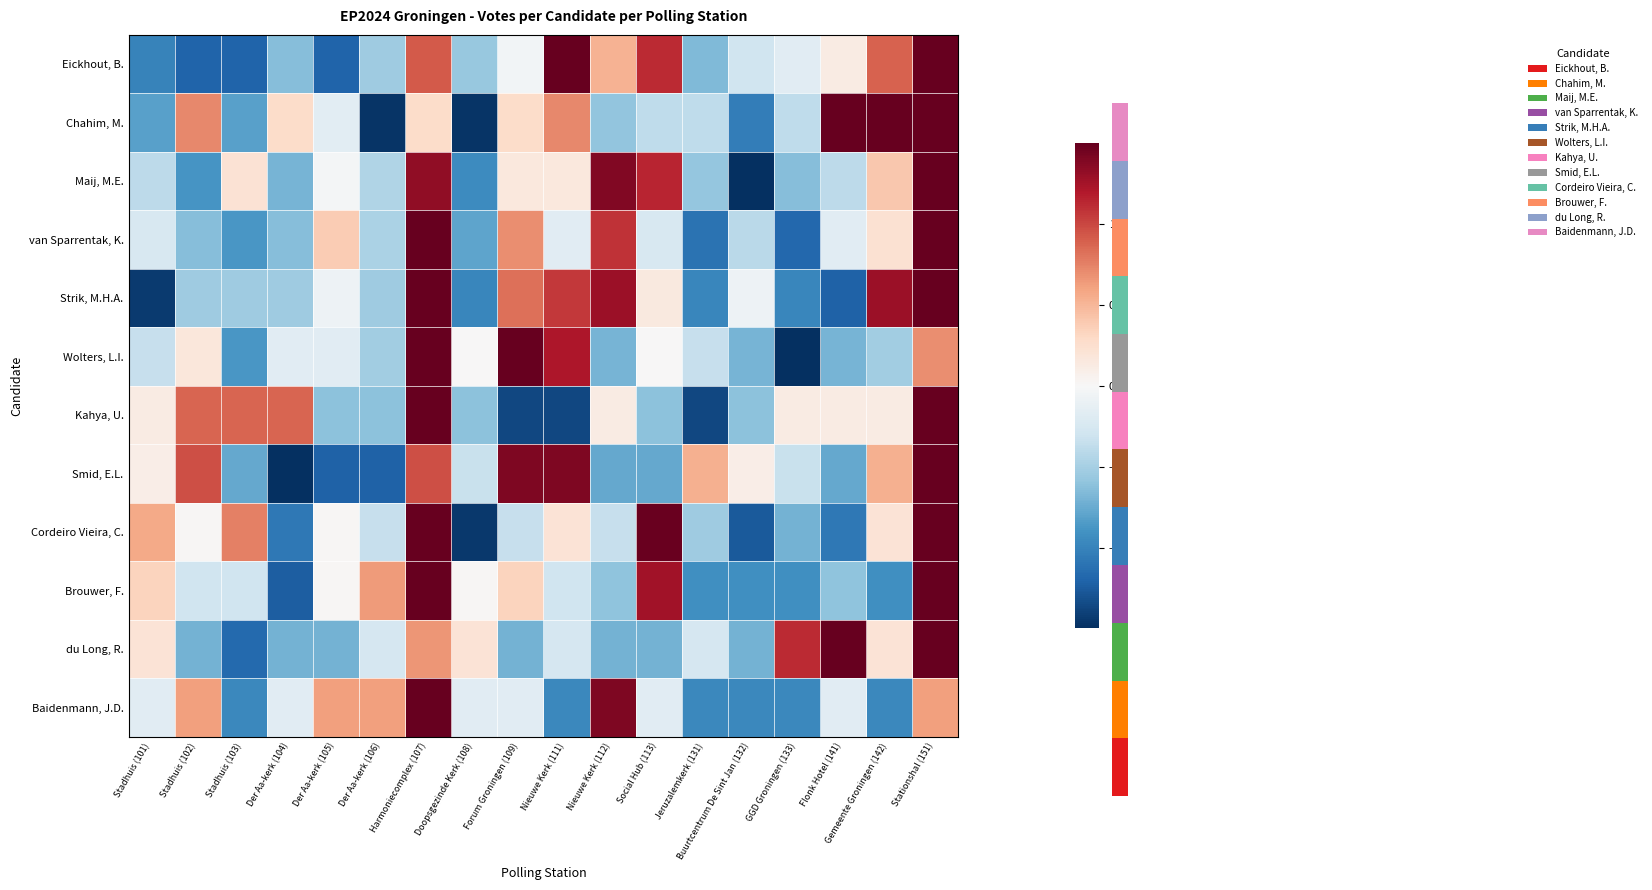

What is the spread (max minus min) of values at Stadhuis (101)?

2.0